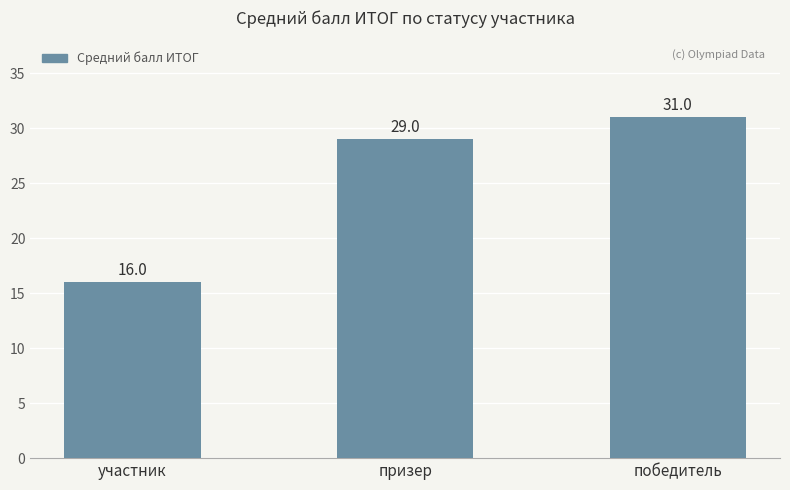

The value at призер is 29. True or false?

True